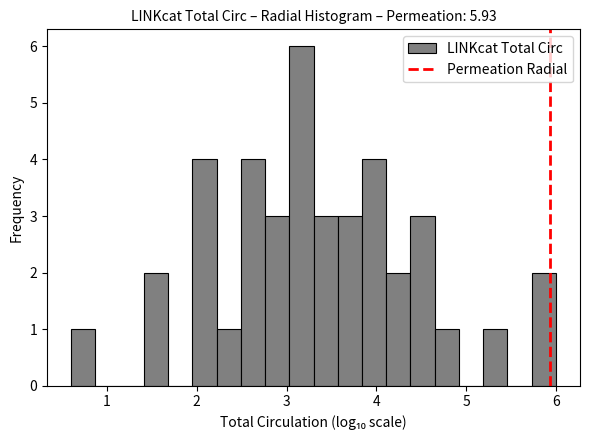

Read against the x-axis, roughly where is the centre of the tallest bar?

3.2